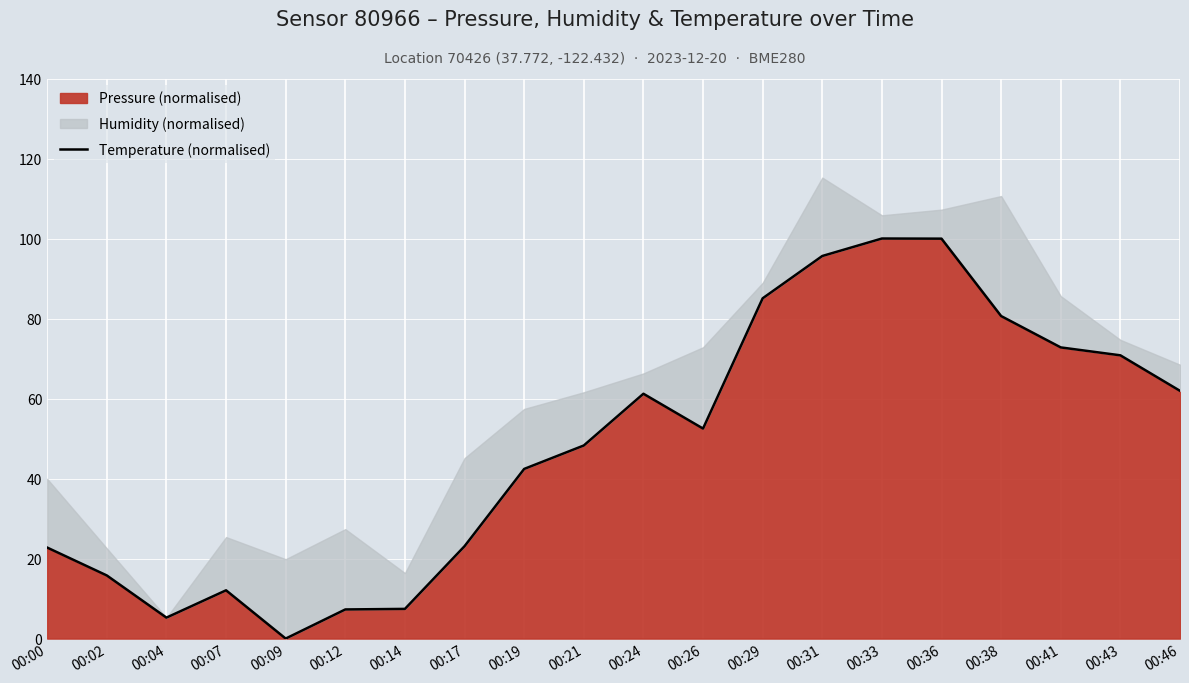

What is the value of the 18th point from the left?

72.8